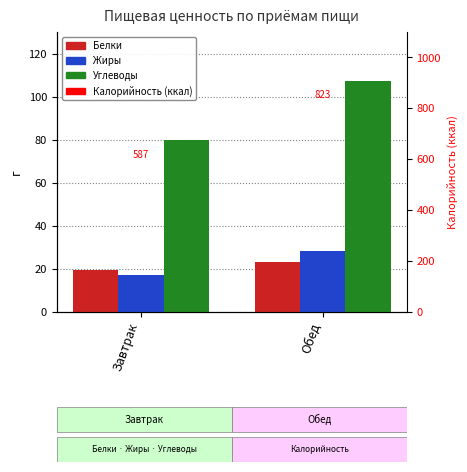

Between Завтрак and Обед, which series saw the biggest shift?

Углеводы